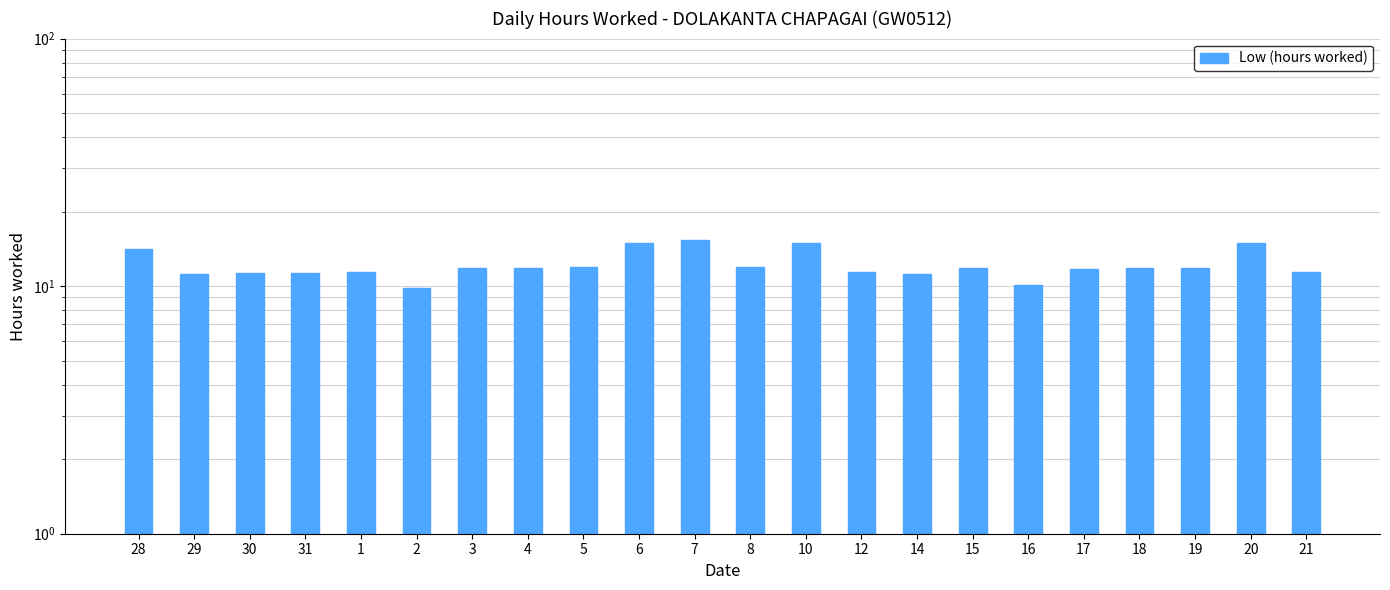

The chart shows a value of 11.9 at 19. True or false?

True